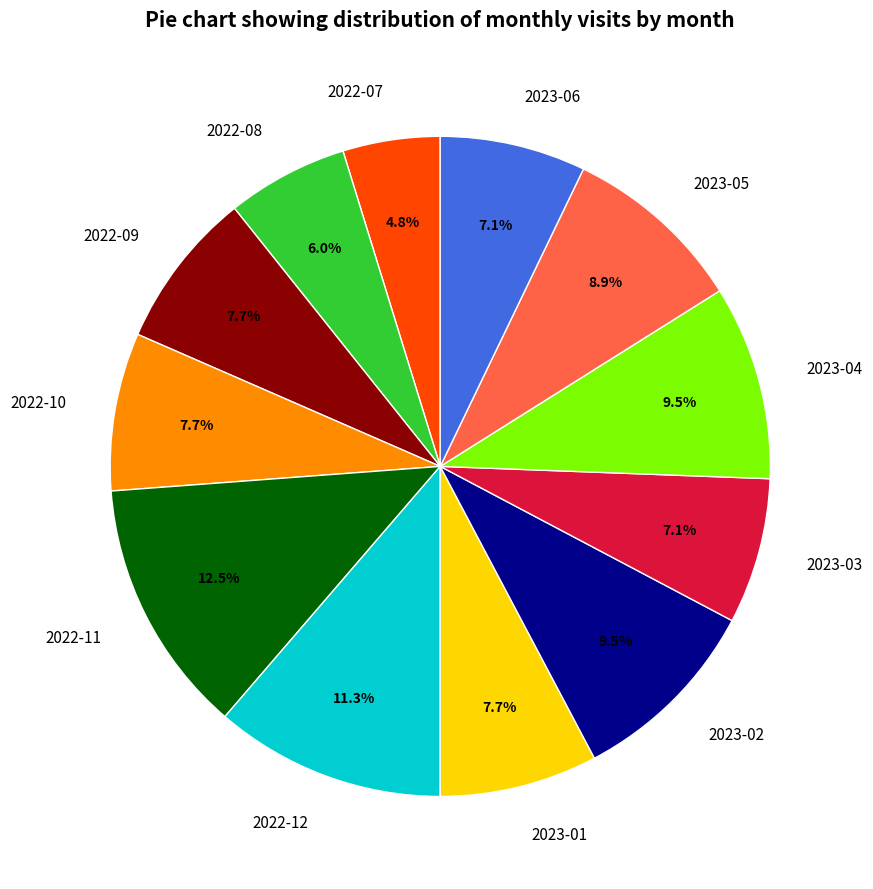

Is there any slice that represents more than half of the pie?

No